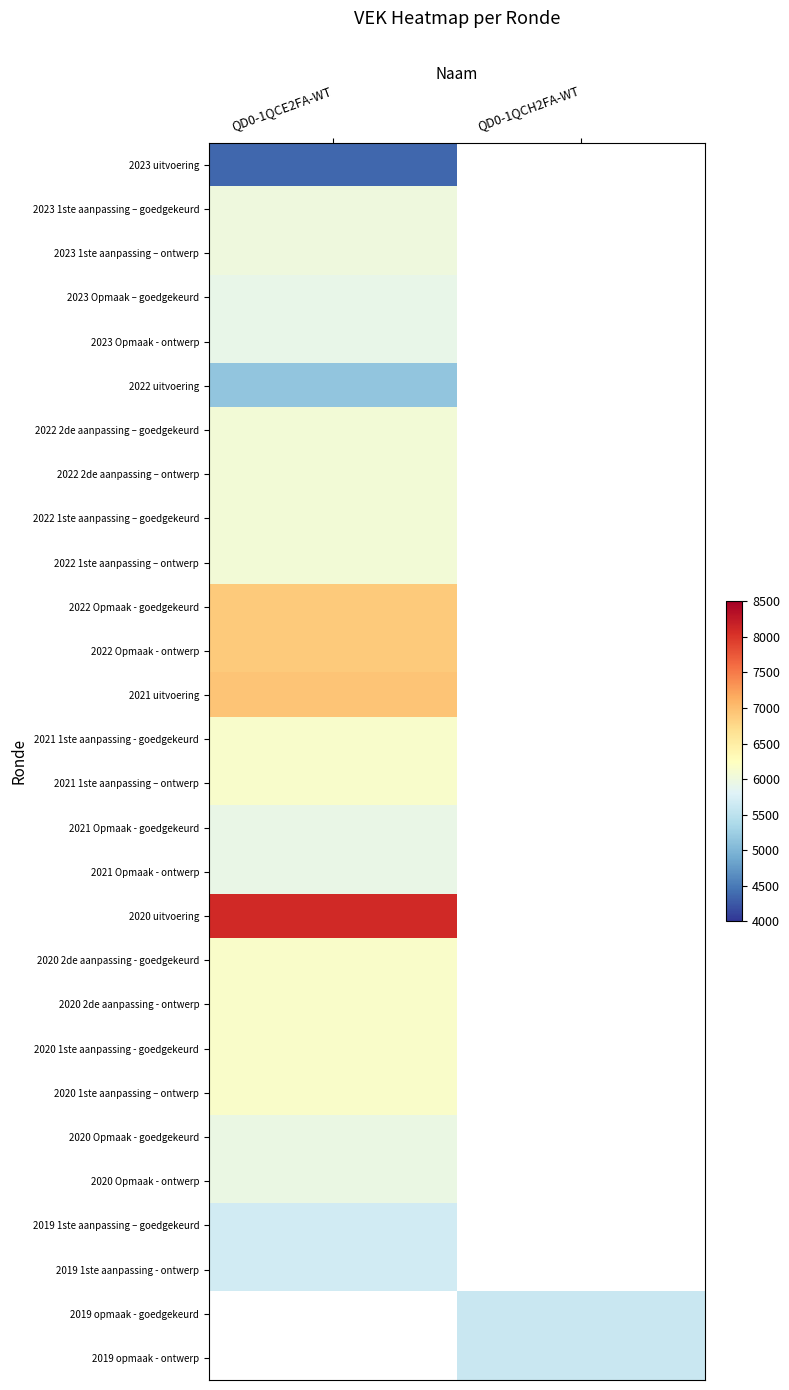

Count the number of data series in this chart.

28